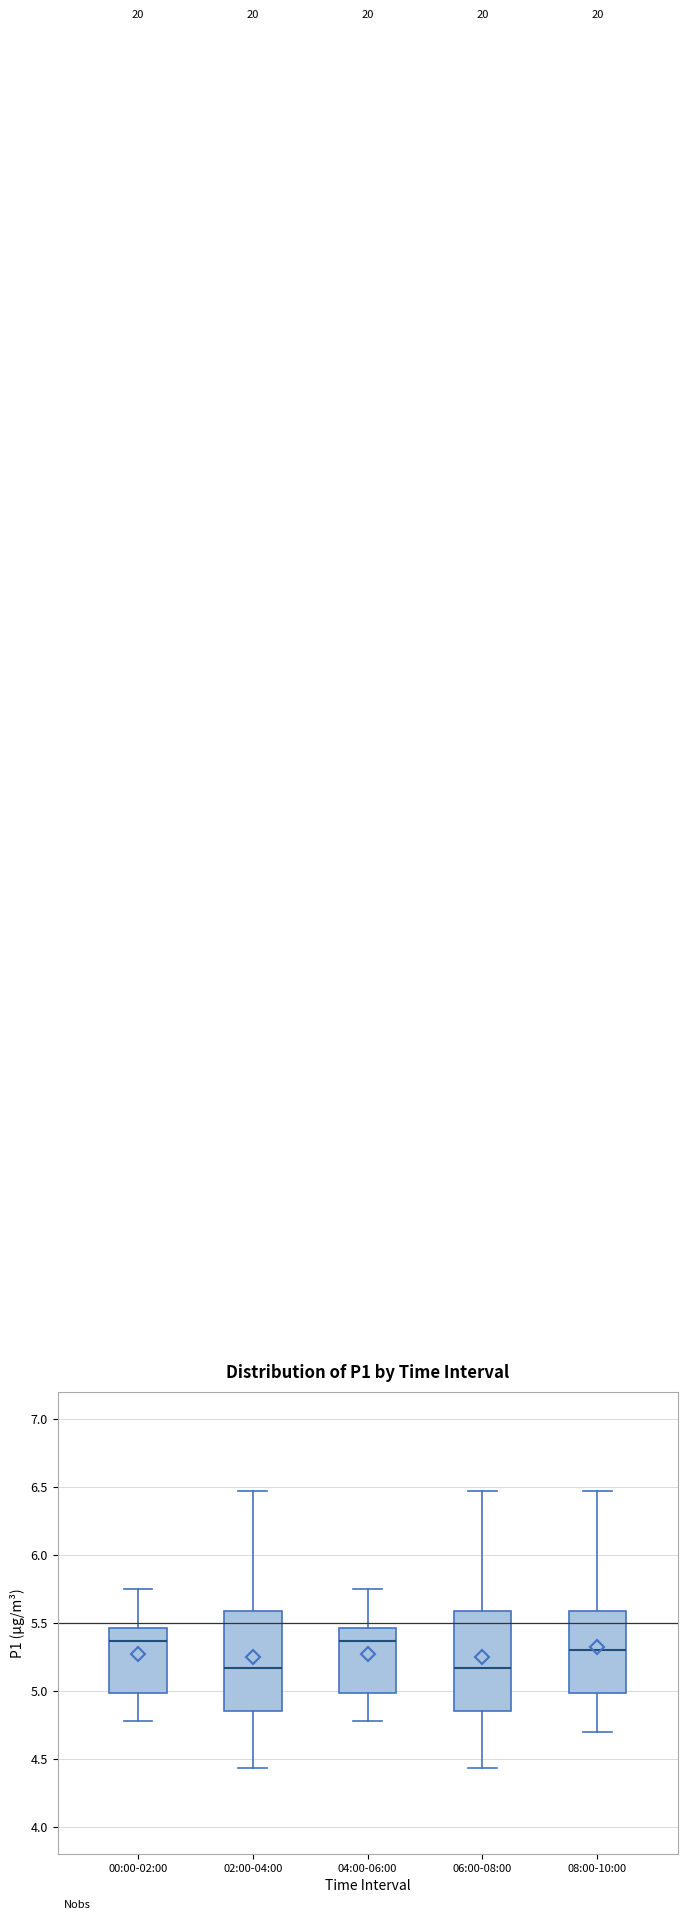

Reading left to right, read every box against the y-axis: the position of its median line, the range the box covers, and the ends of its whiskers. The values are not printed on the chart, so give them approximately, as read against the axis.

00:00-02:00: median 5.35, box 5.00 to 5.45, whiskers 4.80 to 5.75
02:00-04:00: median 5.15, box 4.85 to 5.60, whiskers 4.45 to 6.45
04:00-06:00: median 5.35, box 5.00 to 5.45, whiskers 4.80 to 5.75
06:00-08:00: median 5.15, box 4.85 to 5.60, whiskers 4.45 to 6.45
08:00-10:00: median 5.30, box 5.00 to 5.60, whiskers 4.70 to 6.45